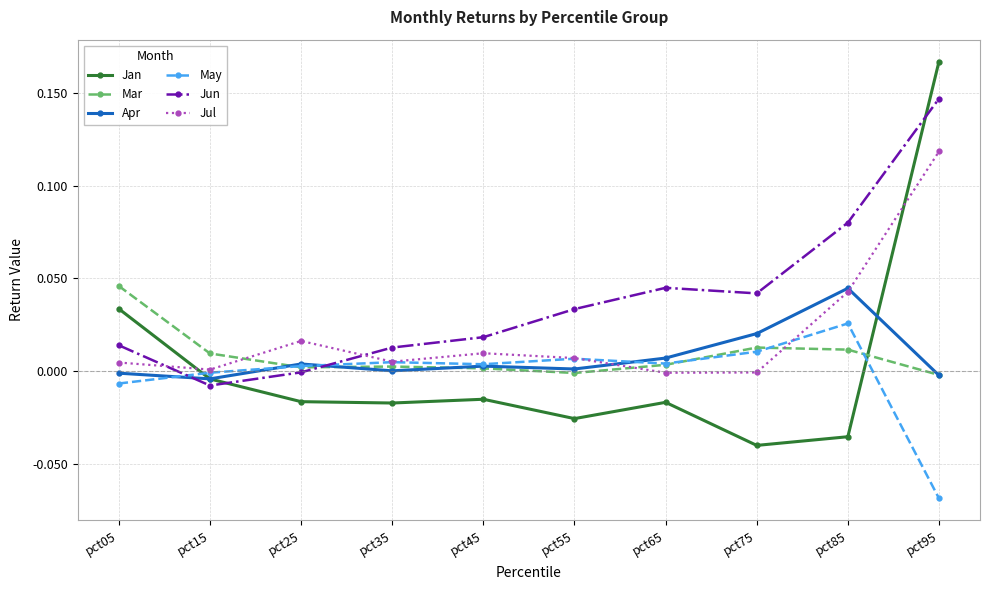

Which series ends up on top after the final intersection of Jan and May?

Jan